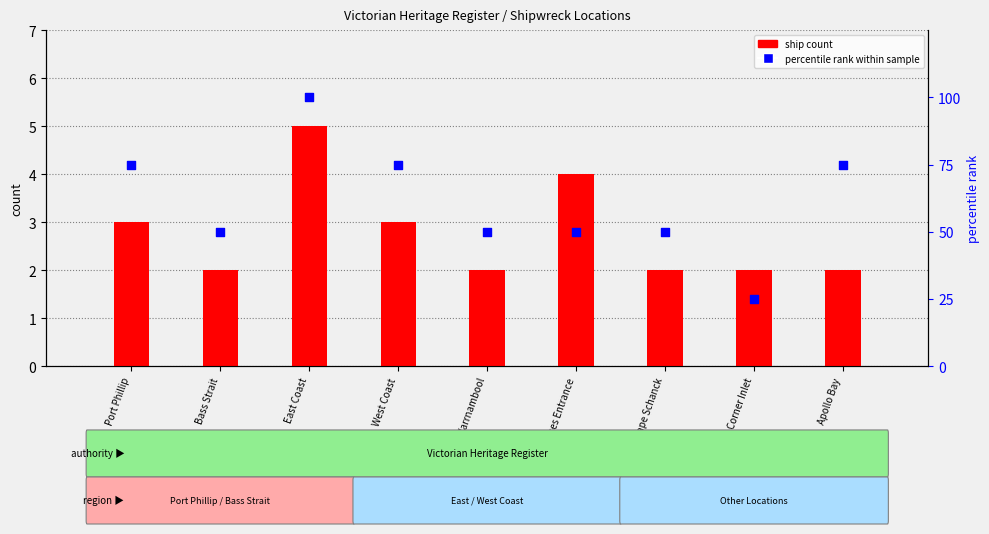

What are all the series names shown in the legend?

ship count, percentile rank within sample